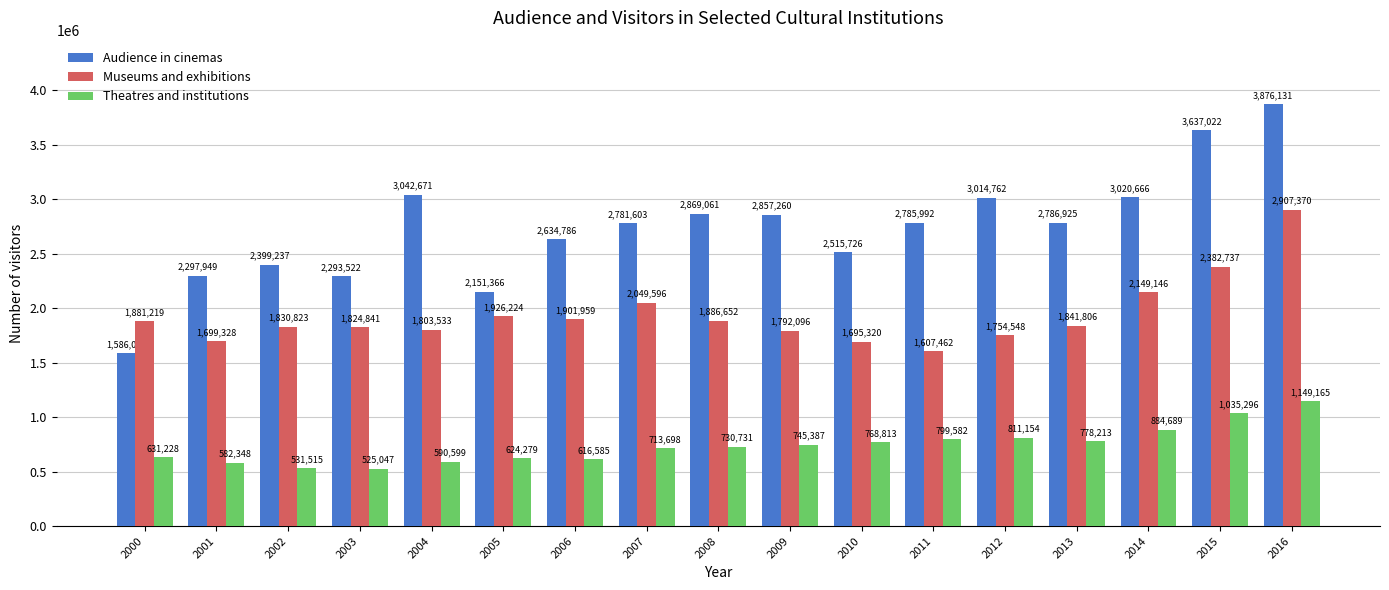

Which series changed the most between 2010 and 2012?

Audience in cinemas